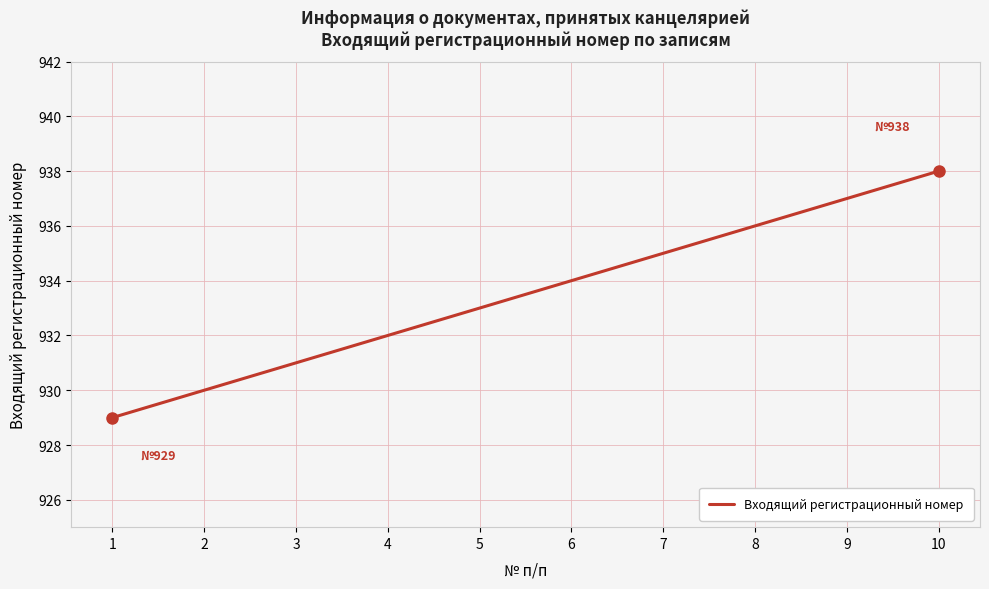

Which has a higher value, 4 or 1?

4